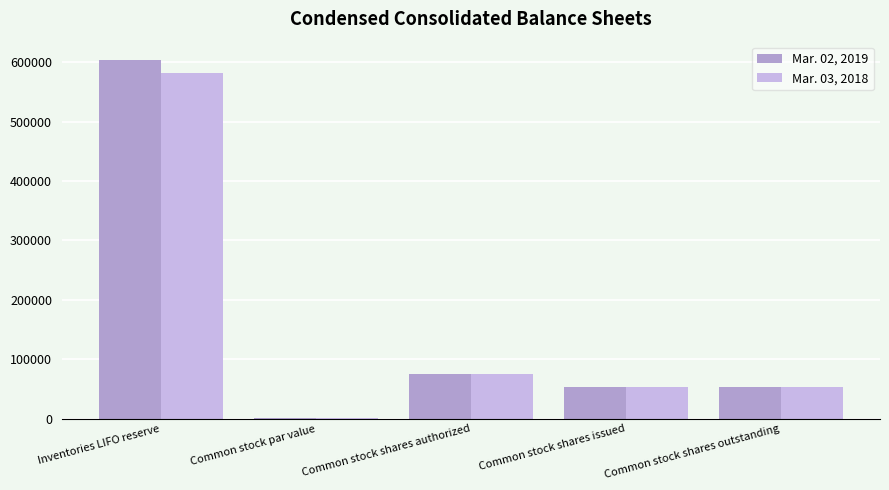

The value of Mar. 03, 2018 at Common stock shares issued is 20100. True or false?

False